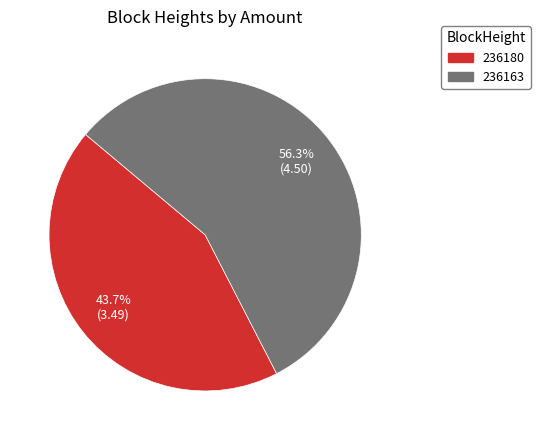

What is the largest slice in the pie chart?

236163